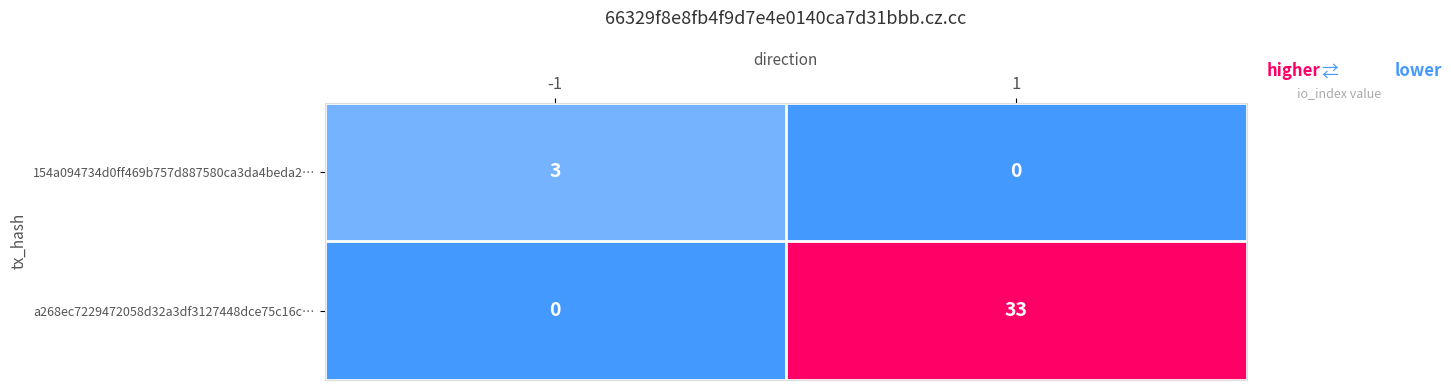

Reading left to right, extract all data points from this chart.

154a094734d0ff469b757d887580ca3da4beda2…: 3	0
a268ec7229472058d32a3df3127448dce75c16c…: 0	33